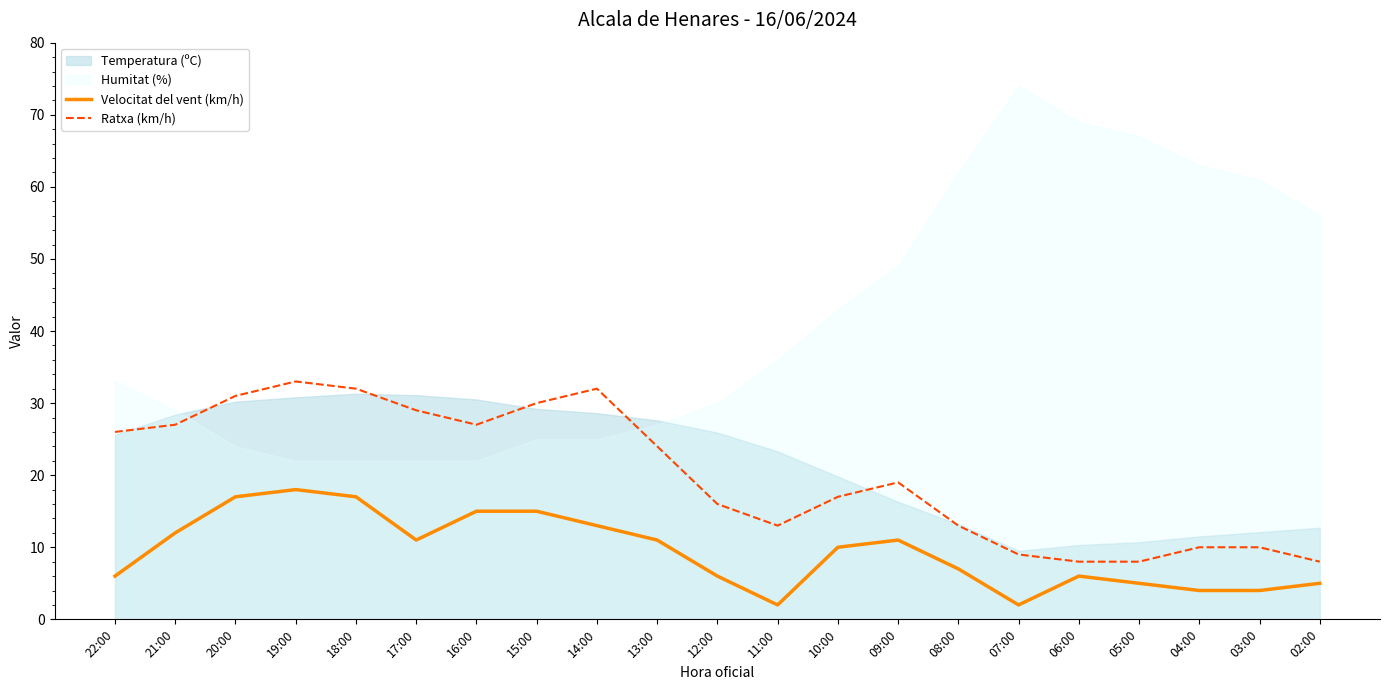

Does the chart display data point markers on the line(s)?

No